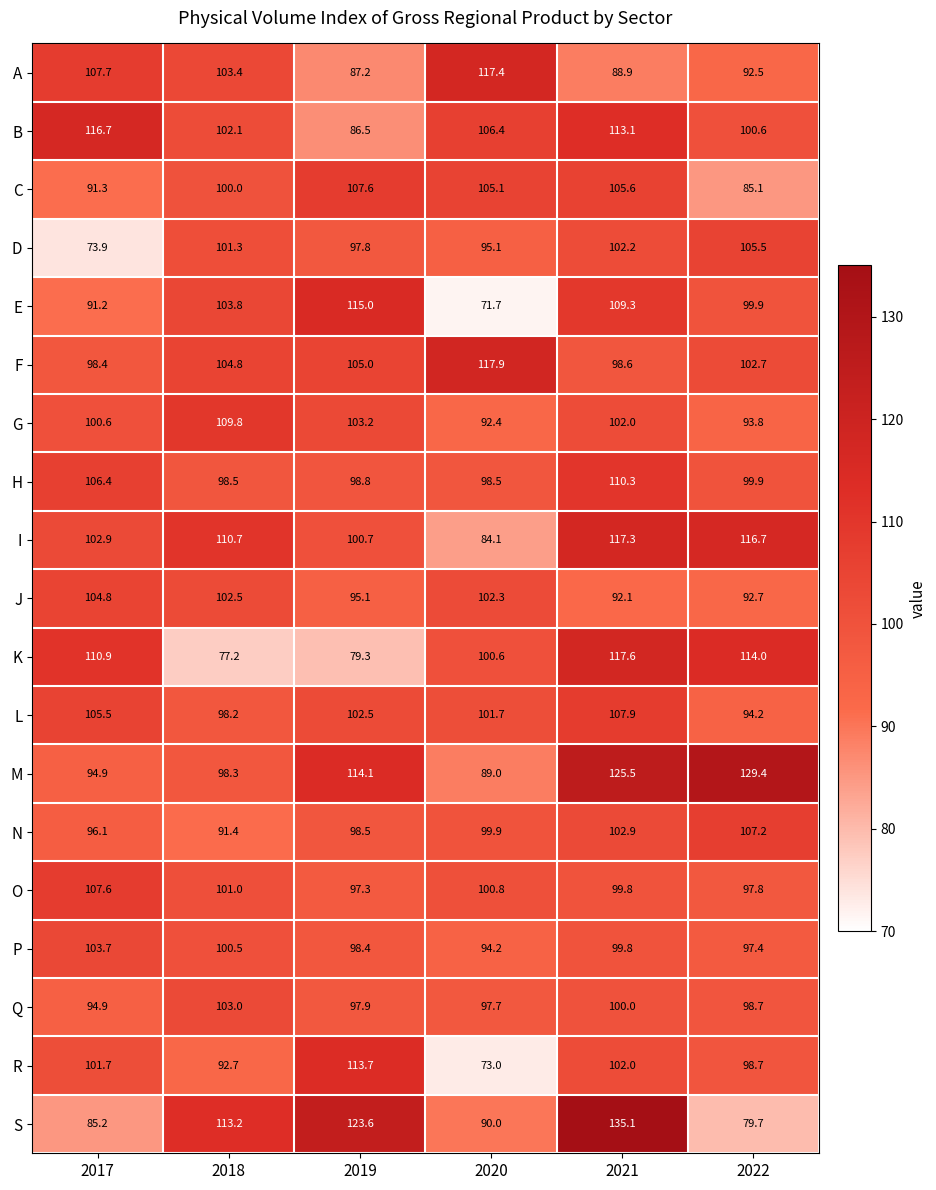

Between 2020 and 2022, which series saw the biggest shift?

M